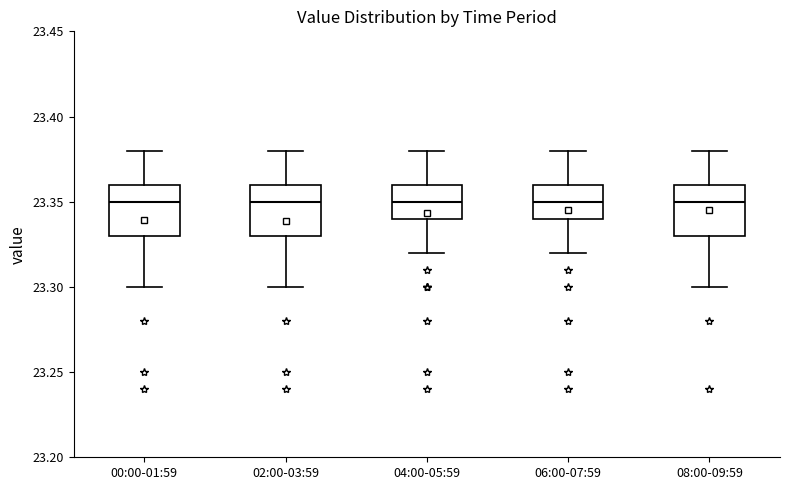

Where is the lower edge of the box for 08:00-09:59 on the y-axis? The values are not printed on the chart, so give them approximately, as read against the axis.

23.33